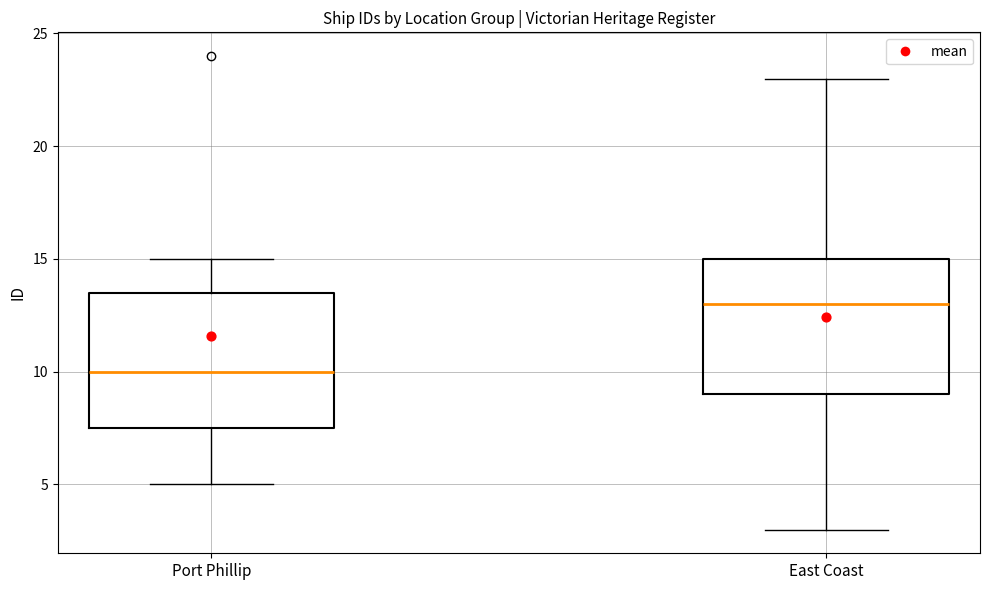

Reading left to right, transcribe this box plot: for each box, give where its median line is, the range the box spans, and where its two whiskers end, as read against the y-axis. The values are not printed on the chart, so give them approximately, as read against the axis.

Port Phillip: median 10.0, box 7.5 to 13.5, whiskers 5.0 to 15.0
East Coast: median 13.0, box 9.0 to 15.0, whiskers 3.0 to 23.0